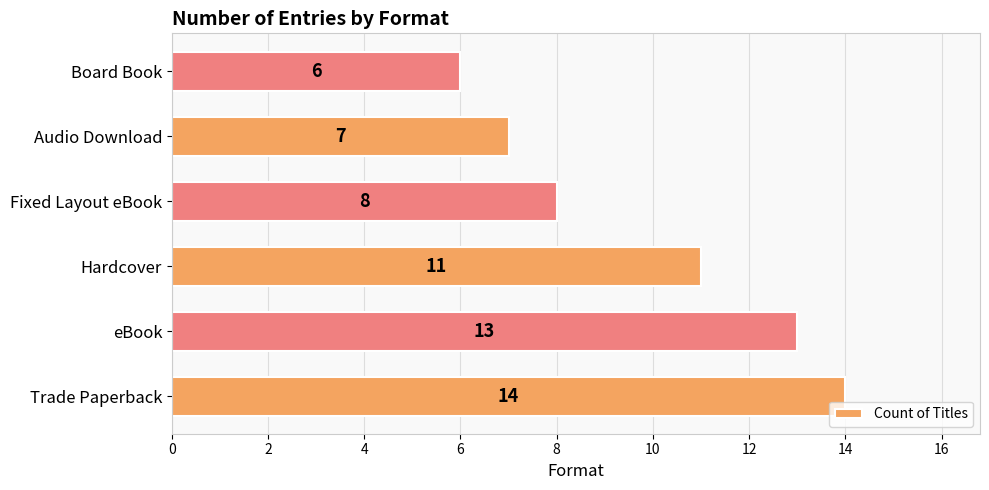

What is the sum of all values?

59